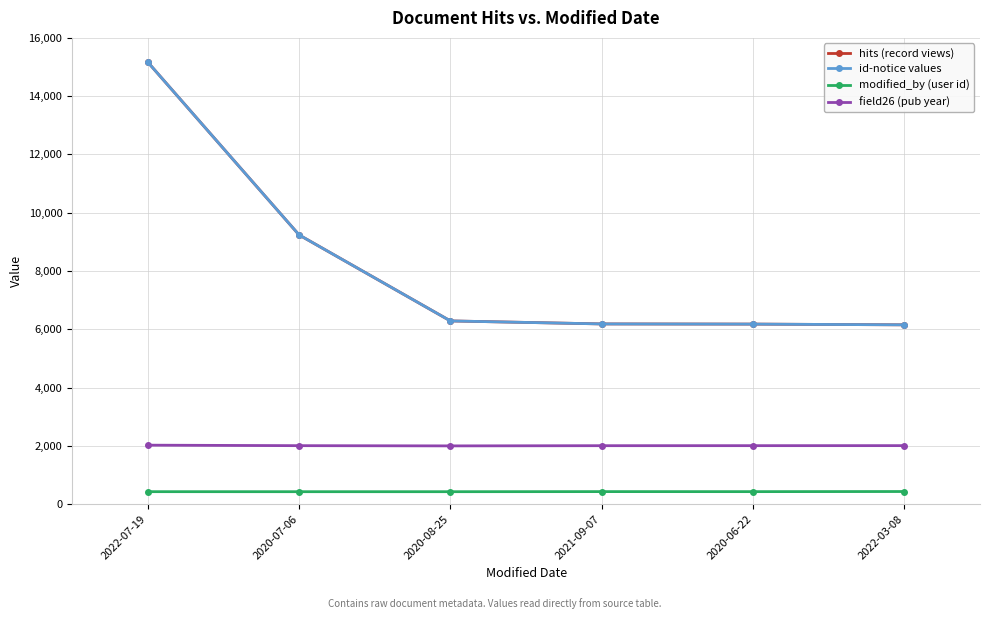

Does the chart have visible grid lines?

Yes